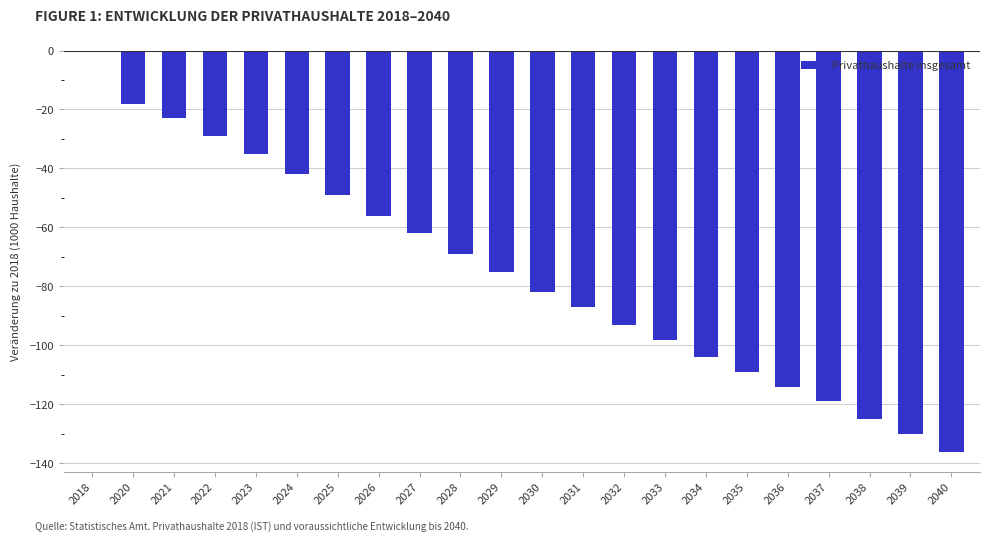

Reading right to left, transcribe all the data shown in this chart.

2040=-136	2039=-130	2038=-125	2037=-119	2036=-114	2035=-109	2034=-104	2033=-98	2032=-93	2031=-87	2030=-82	2029=-75	2028=-69	2027=-62	2026=-56	2025=-49	2024=-42	2023=-35	2022=-29	2021=-23	2020=-18	2018=0